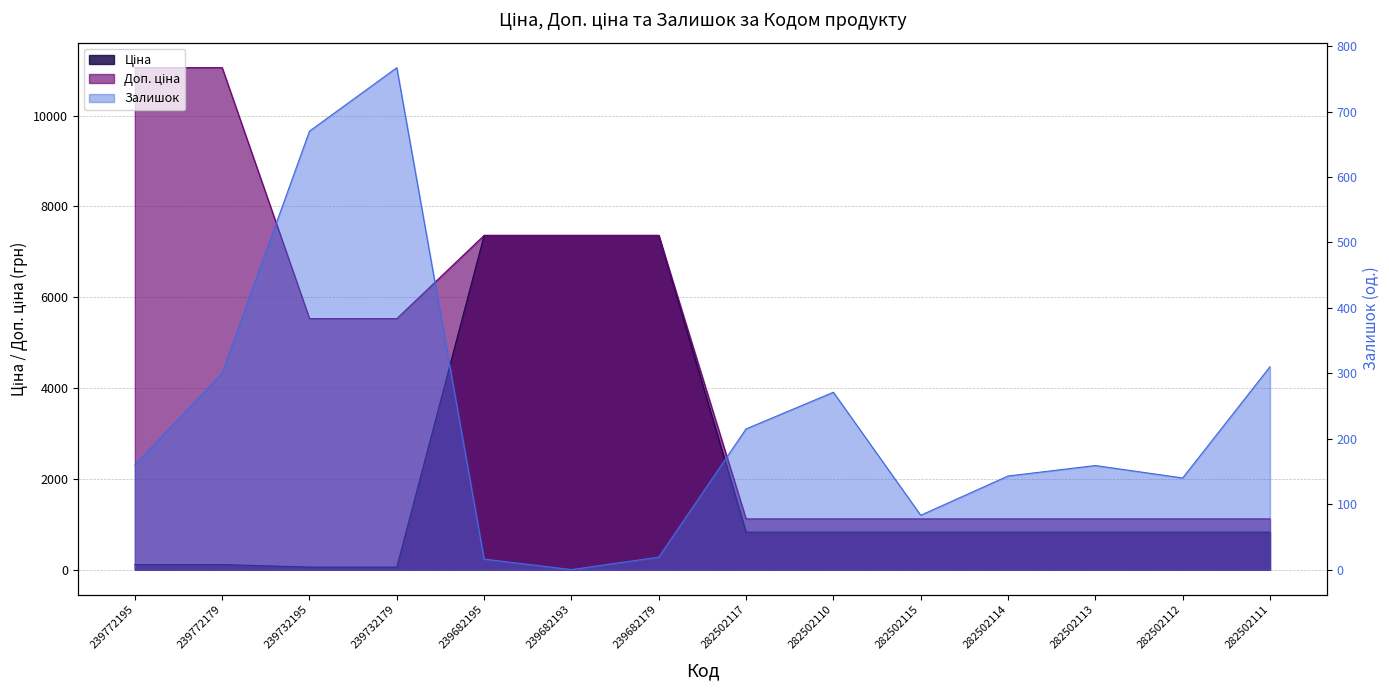

True or false: Залишок and Ціна cross at least once.

True